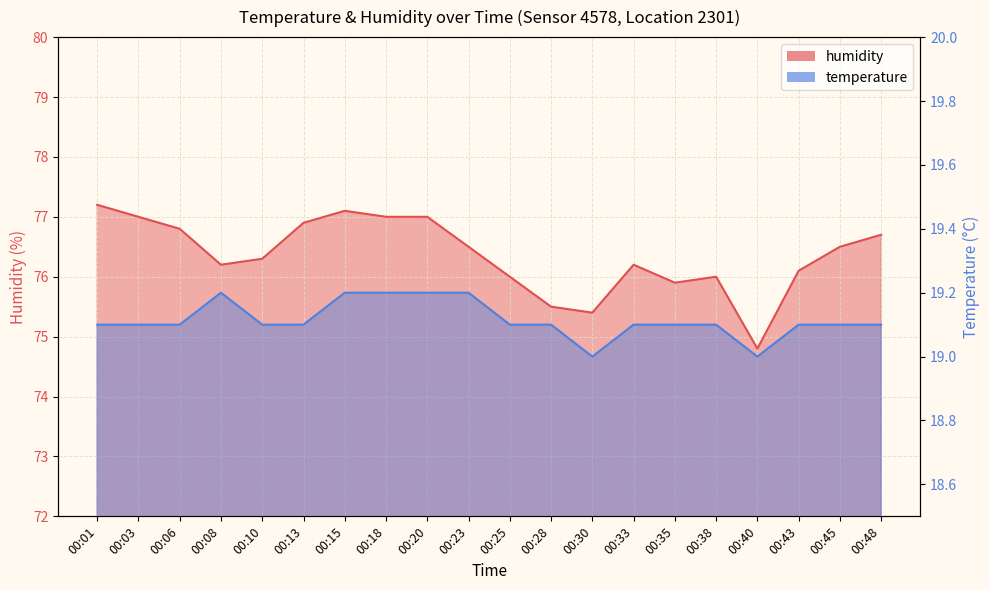

Which category has the lowest value across all series?

00:30